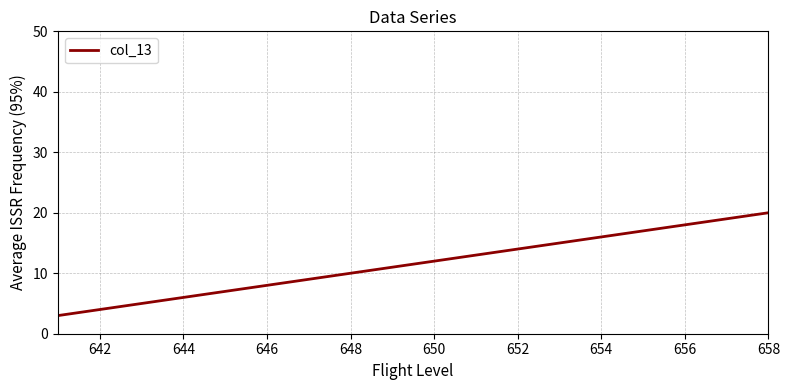

What is the difference between the maximum and minimum values?

17